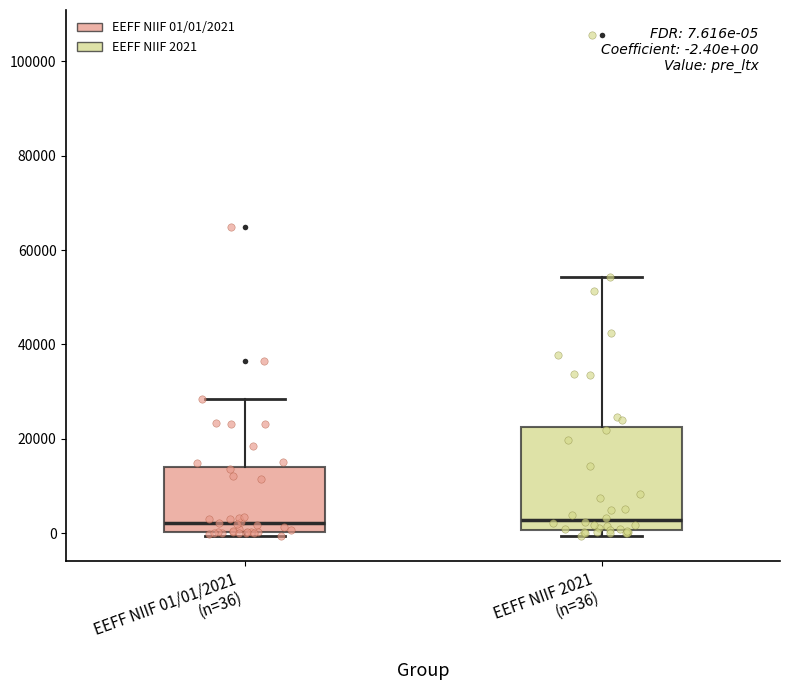

Comparing the boxes themselves (not the whiskers), which one is the tallest?

EEFF NIIF 2021 (n=36)